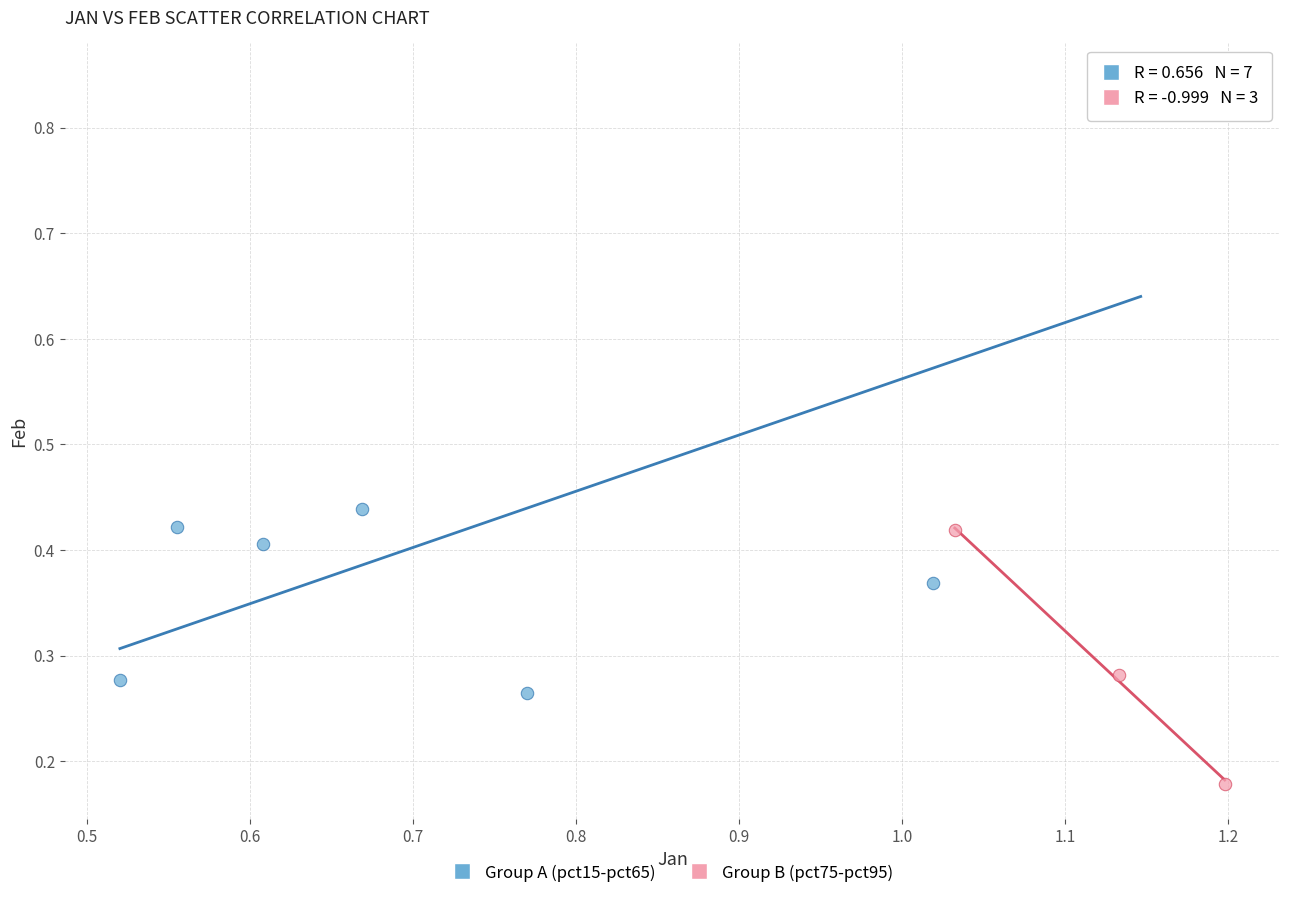

Which series contains the lowest Y value?

Group B (pct75-pct95)